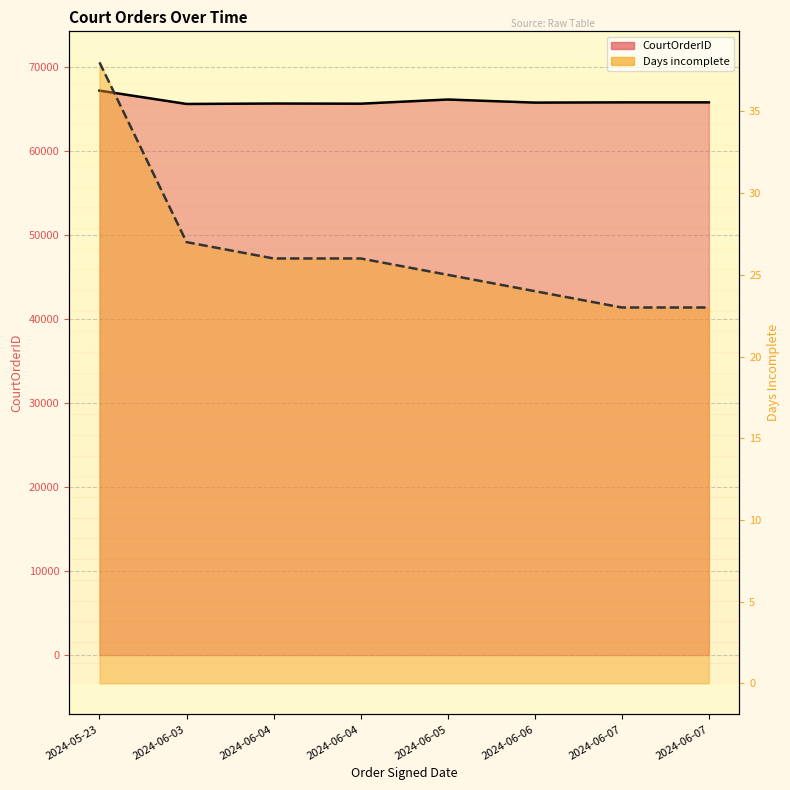

At how many categories does at least one series exceed 24814?

8